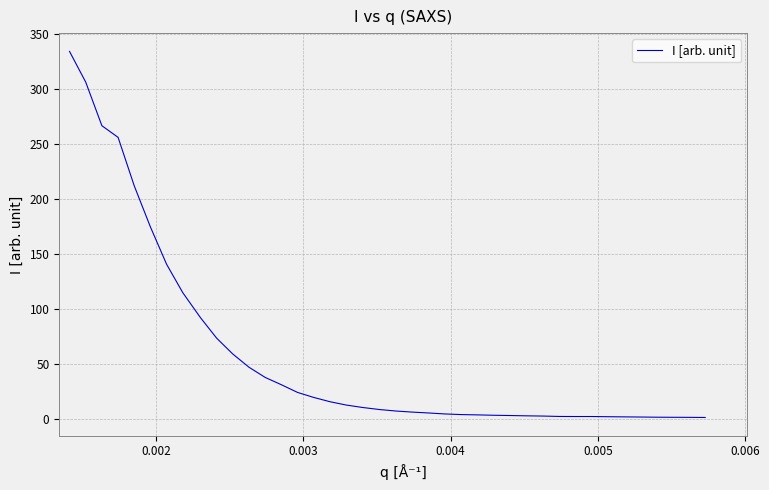

What is the maximum value shown in the chart?

334.2